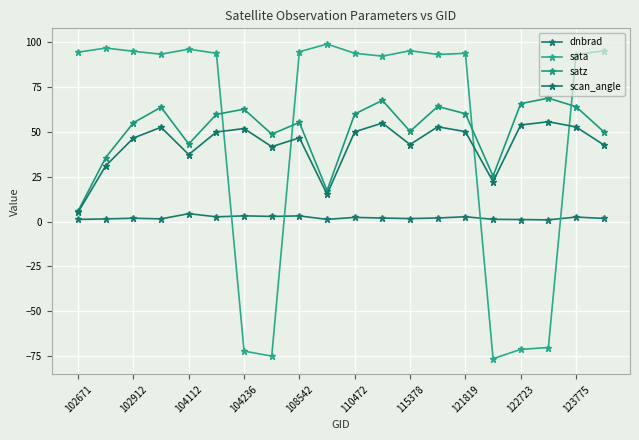

What is the value of the scan_angle point at the 15th from the left?

50.2